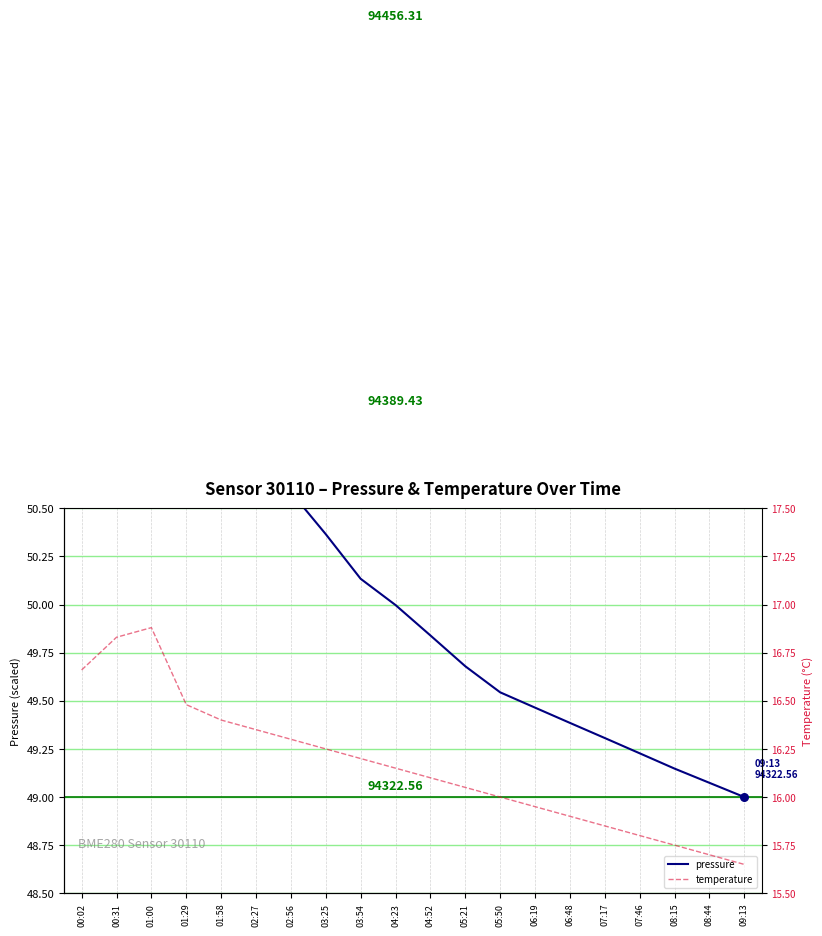

What are all the series names shown in the legend?

pressure, temperature